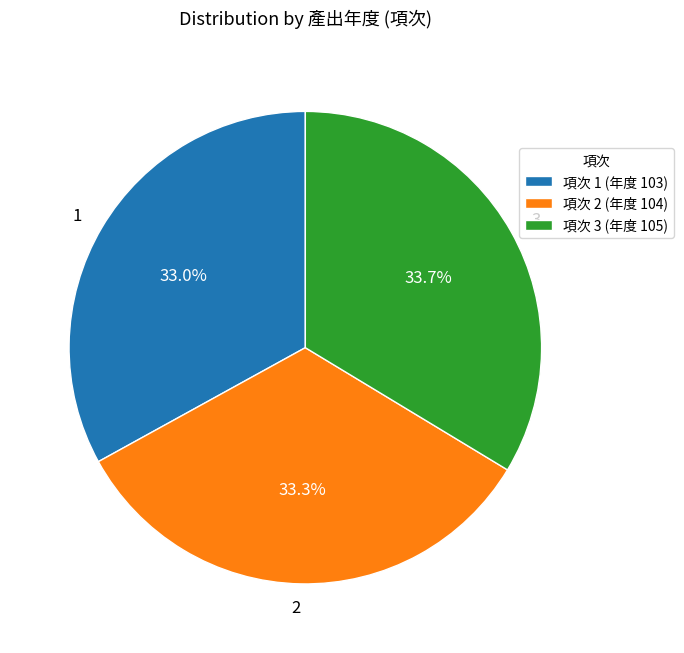

Approximately how many times larger is the value at 1 compared to 2?

1.0